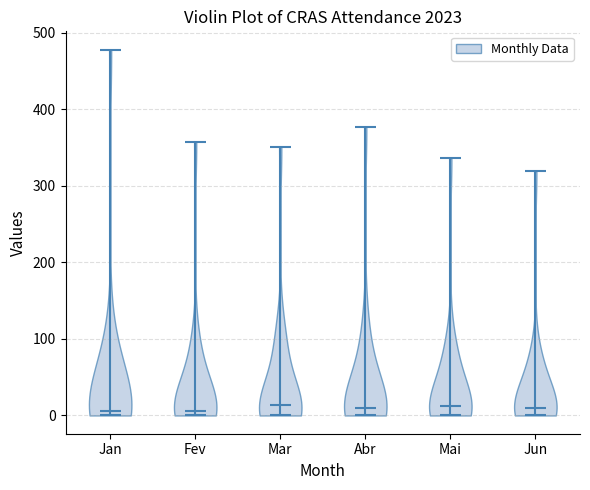

Reading left to right, read every violin against the y-axis: where its median line is, and the lowest and highest points it reaches. The values are not printed on the chart, so give them approximately, as read against the axis.

Jan: median line 10, lowest point 0, highest point 480
Fev: median line 10, lowest point 0, highest point 360
Mar: median line 10, lowest point 0, highest point 350
Abr: median line 10, lowest point 0, highest point 380
Mai: median line 10, lowest point 0, highest point 340
Jun: median line 10, lowest point 0, highest point 320